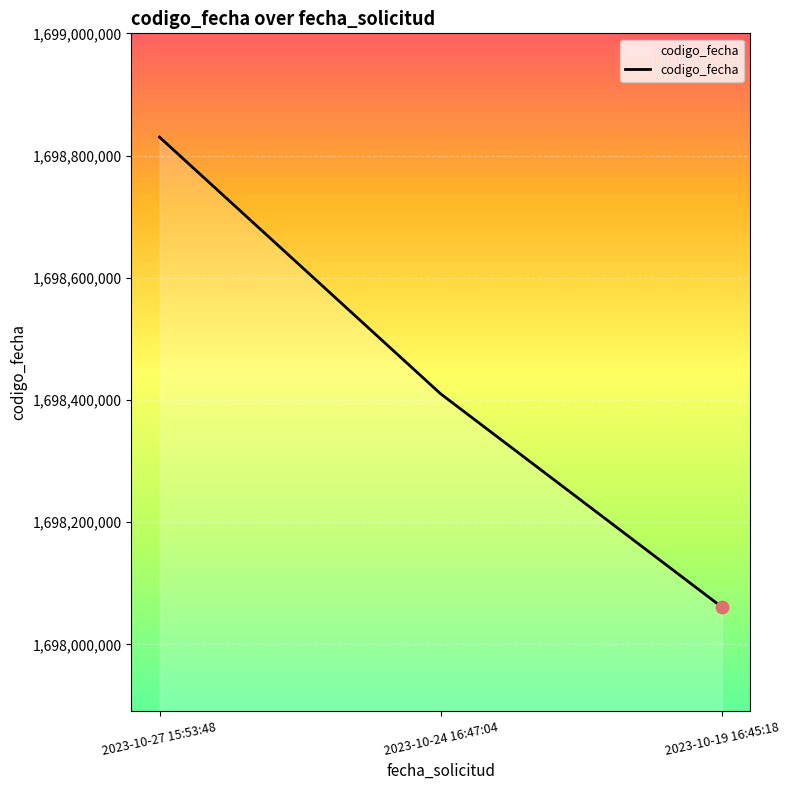

Between 2023-10-24 16:47:04 and 2023-10-19 16:45:18, which is larger?

2023-10-24 16:47:04